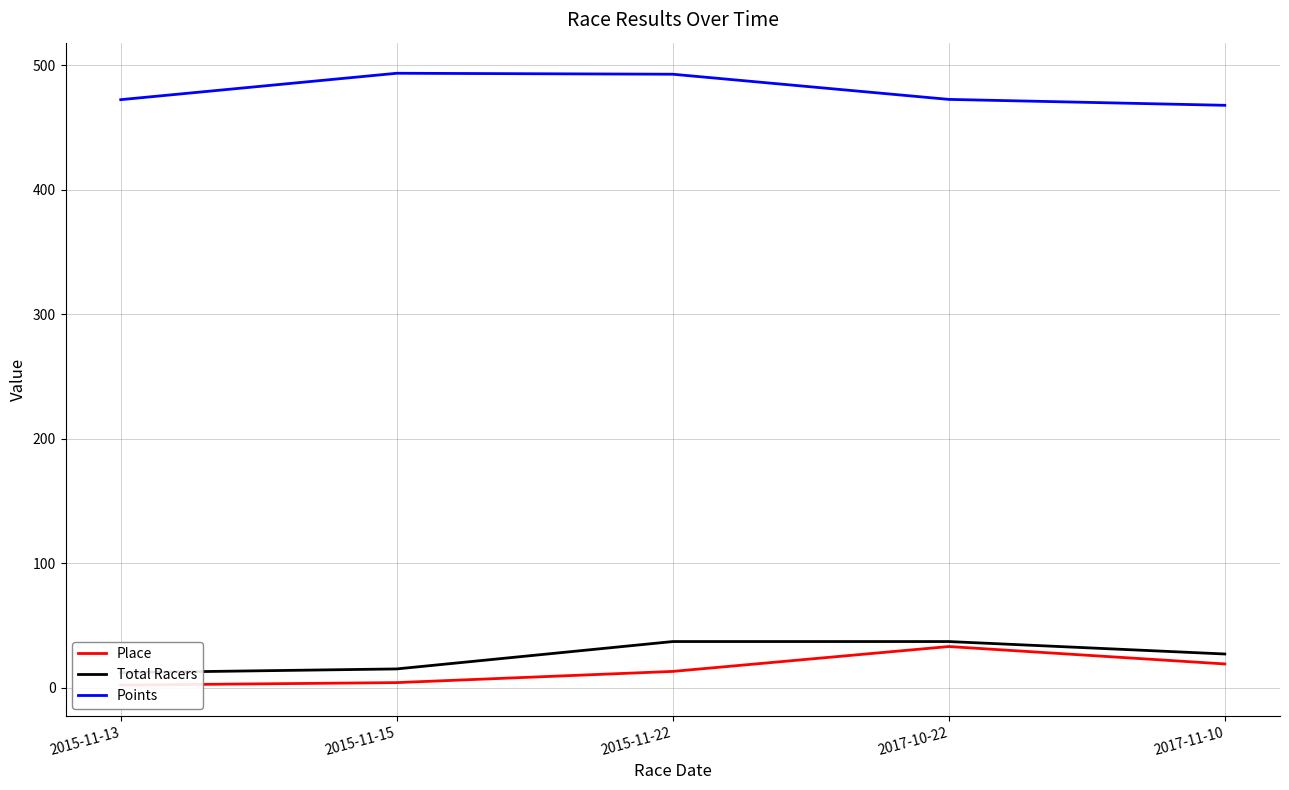

How many data points in Total Racers are less than 27?

2